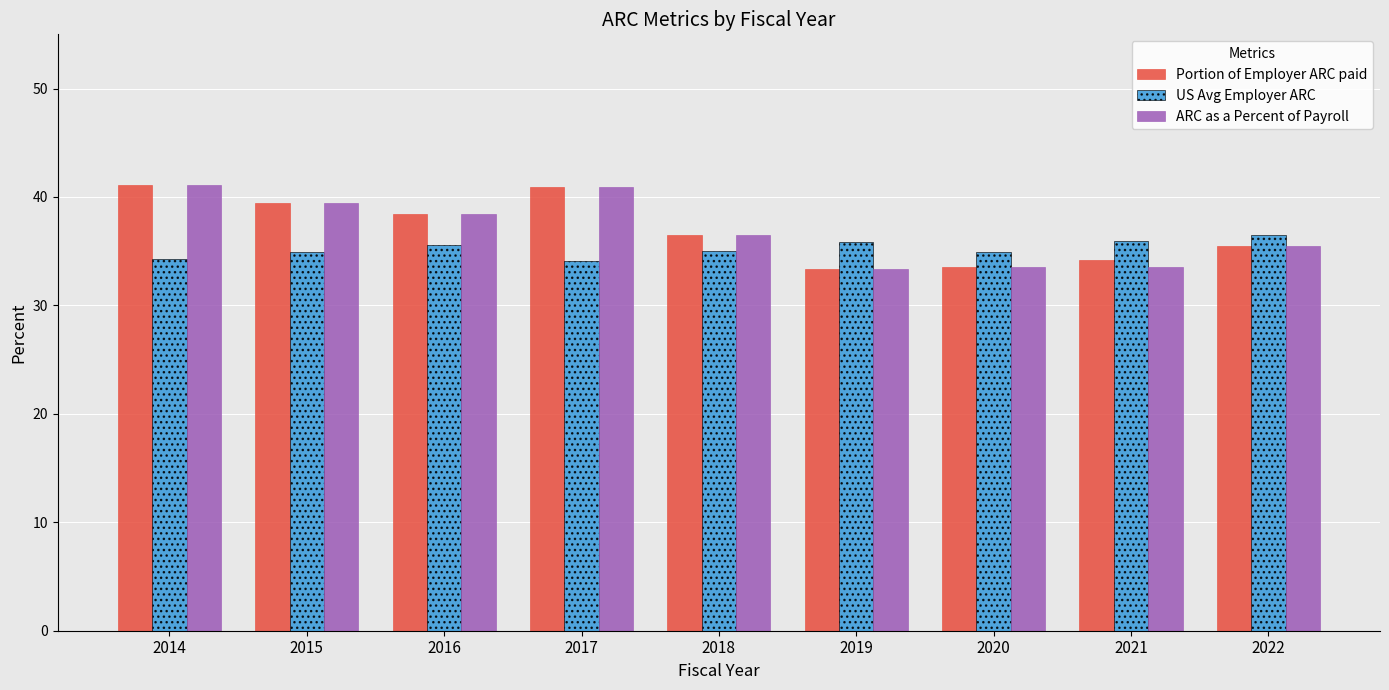

True or false: ARC as a Percent of Payroll has a value of 55.8 at 2020.

False